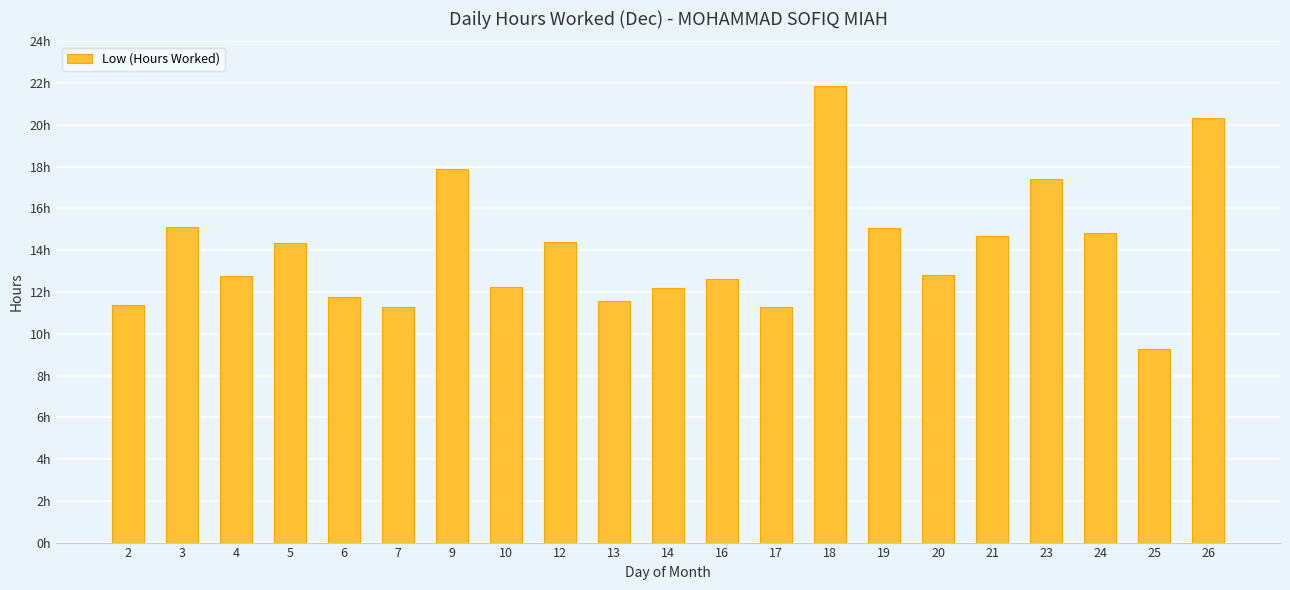

The chart shows a value of 9.4 at 9. True or false?

False